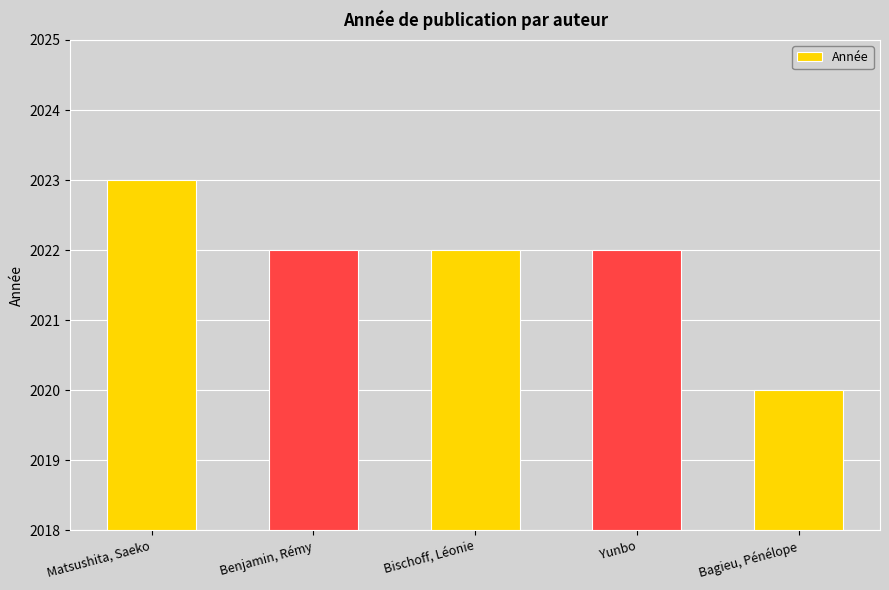

At which label does the data first exceed 2022?

Matsushita, Saeko